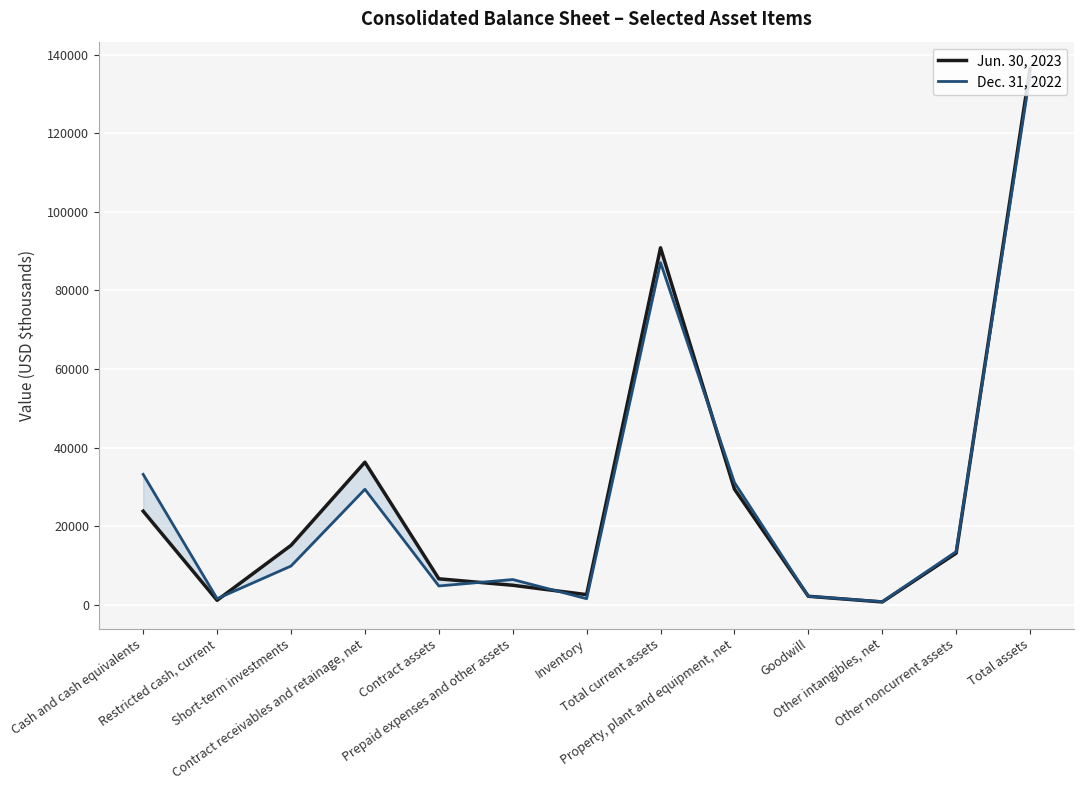

How many lines are shown in the chart?

2